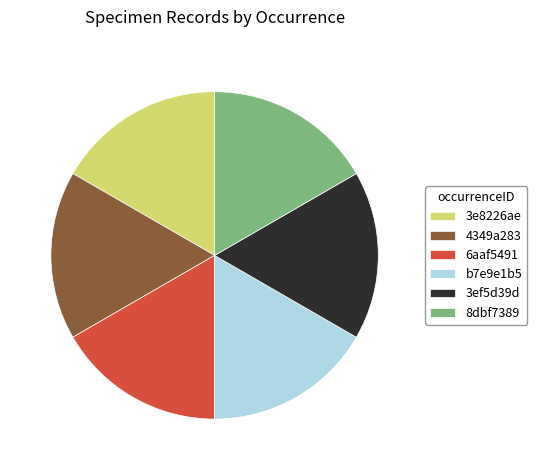

Is it true that 6aaf5491 is 17% of the pie?

True